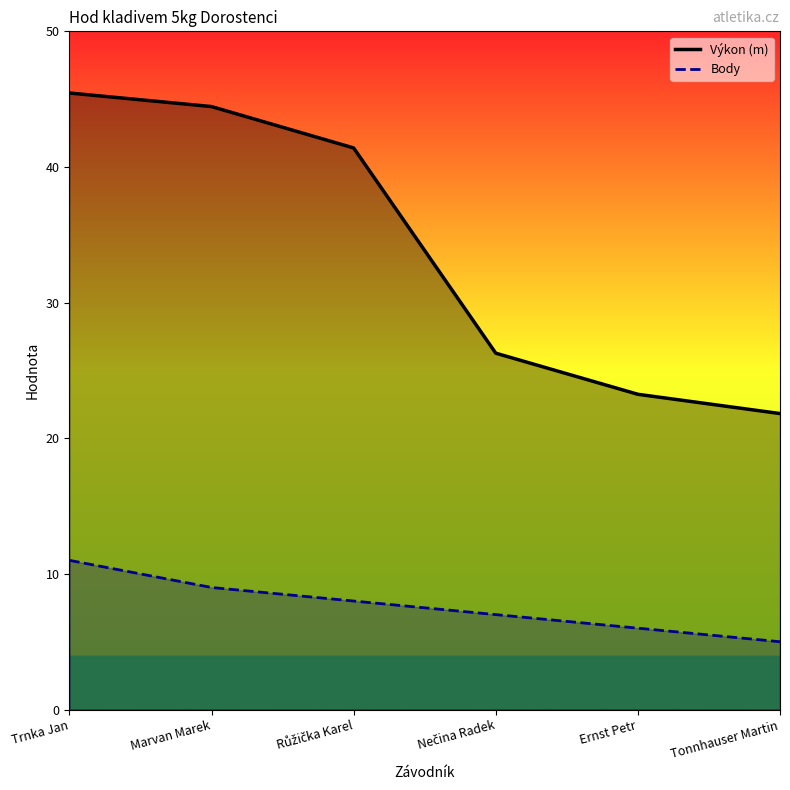

List the labels in order of Výkon value, smallest first.

Tonnhauser Martin, Ernst Petr, Nečina Radek, Růžička Karel, Marvan Marek, Trnka Jan